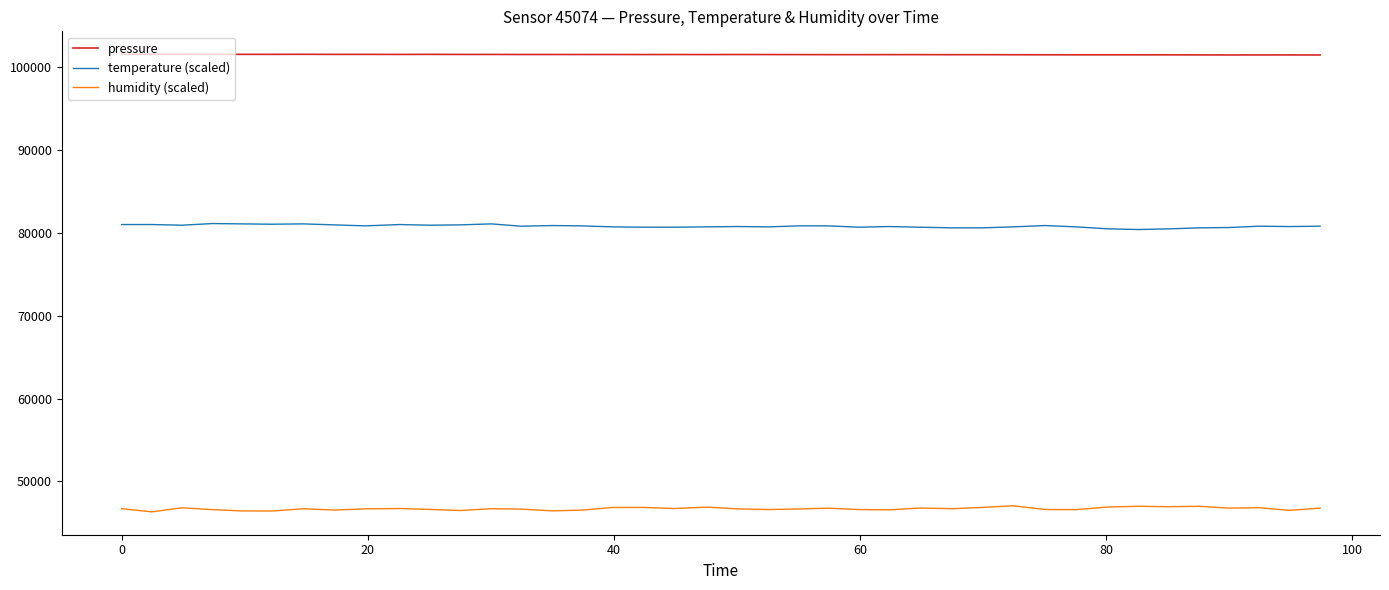

List the series in order of their overall mean, highest first.

pressure, temperature (scaled), humidity (scaled)